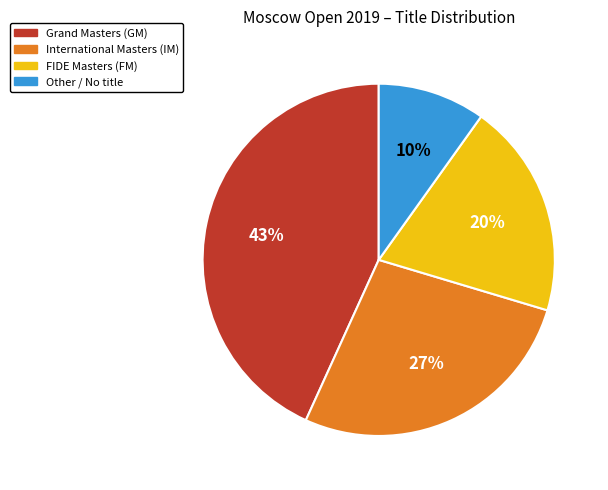

To the nearest percent, what is the difference between the largest and smallest slice percentages?

33%